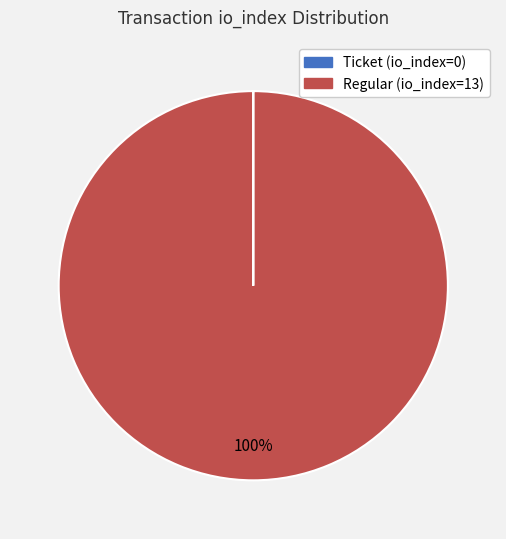

What percentage is the Regular (io_index=13) slice, to the nearest percent?

100%